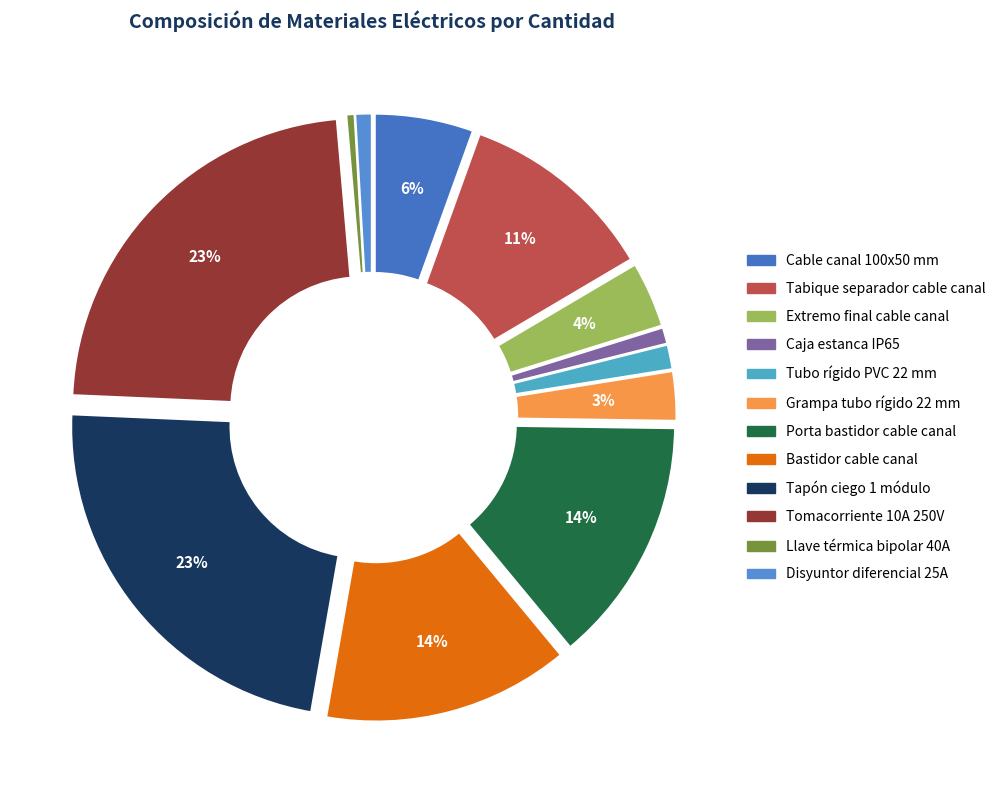

Is it true that Tabique separador cable canal is 17% of the pie?

False